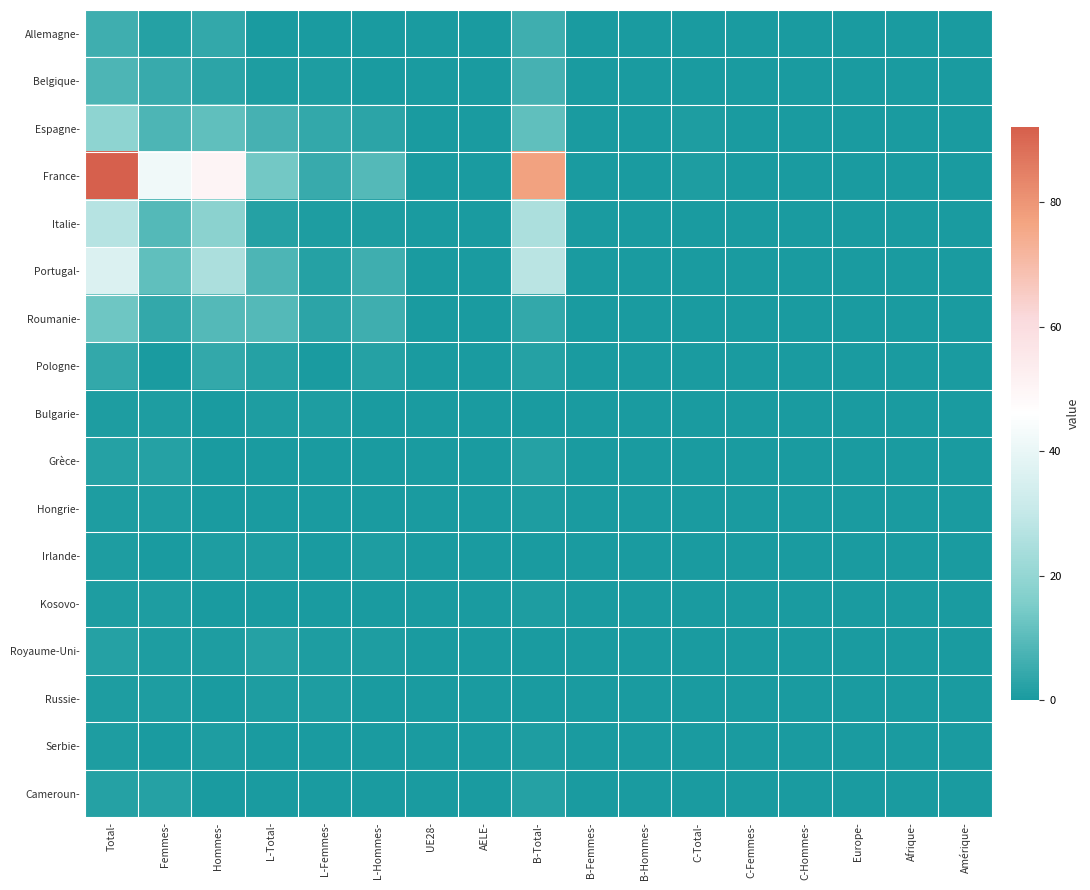

How many categories are shown in the chart?

17